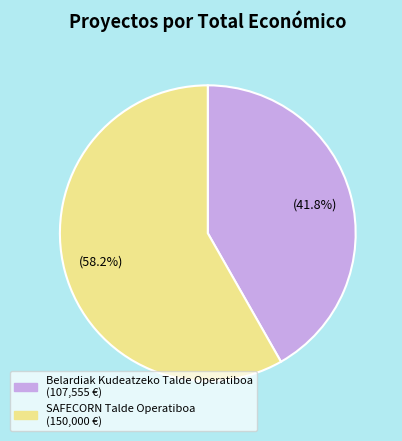

Rank the categories by value from highest to lowest.

SAFECORN Talde Operatiboa, Belardiak Kudeatzeko Talde Operatiboa